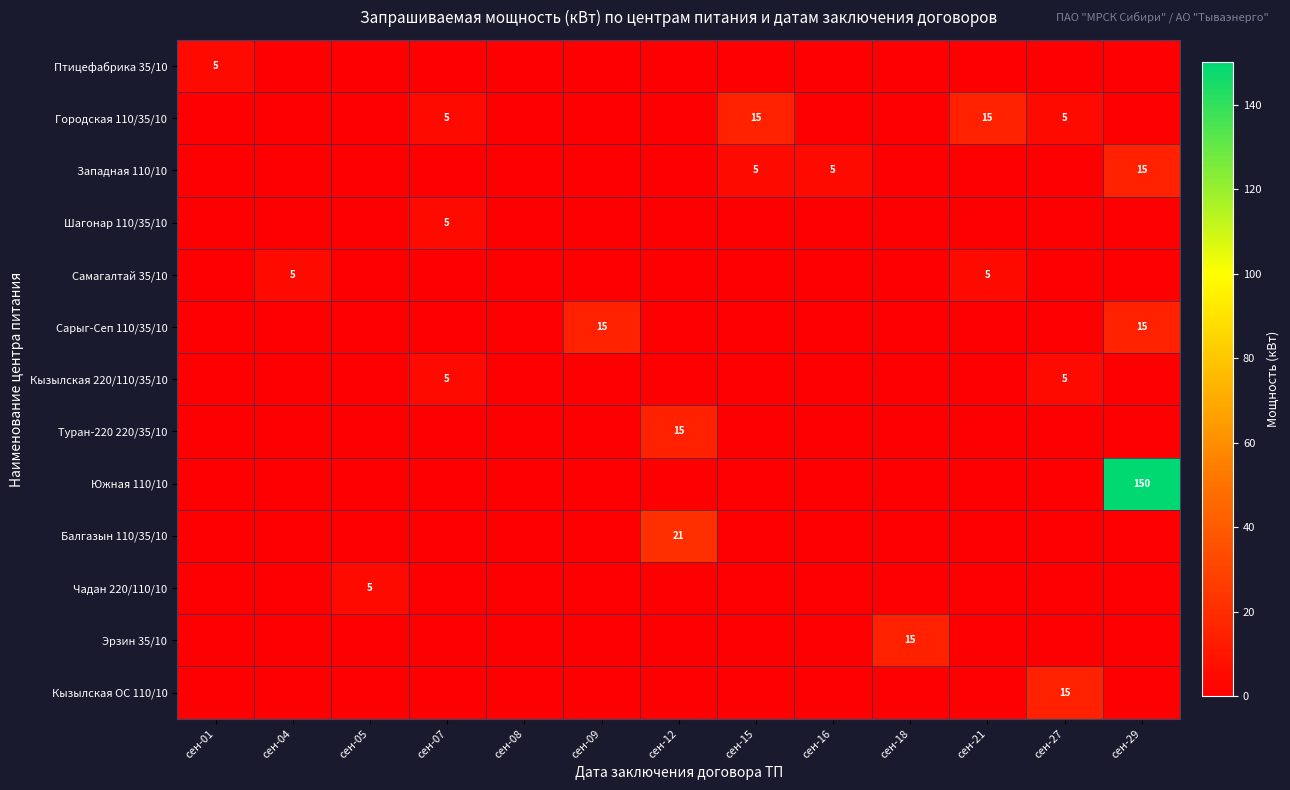

Which has a higher value, сен-12 or сен-07?

сен-12